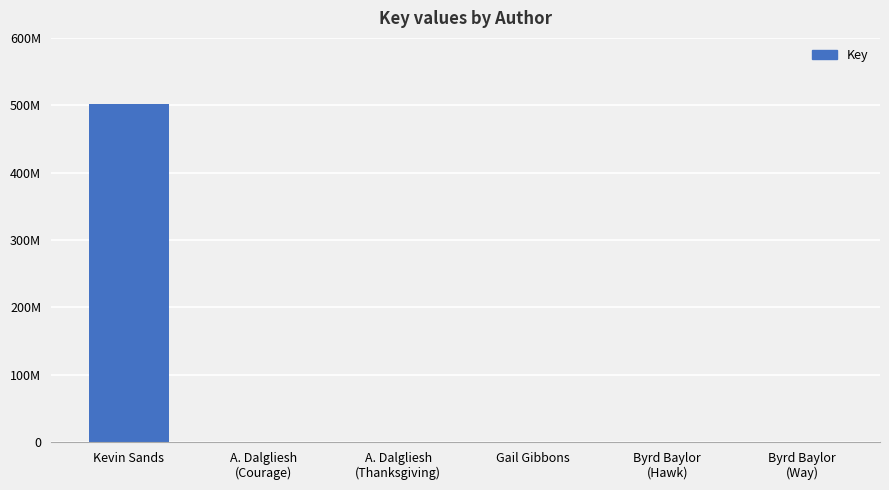

Is it true that the value at Byrd Baylor
(Hawk) is 6956?

True